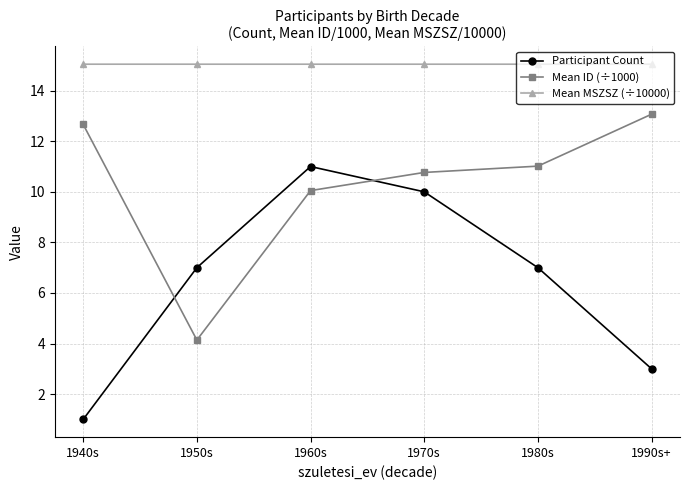

What are all the series names shown in the legend?

Participant Count, Mean ID (÷1000), Mean MSZSZ (÷10000)